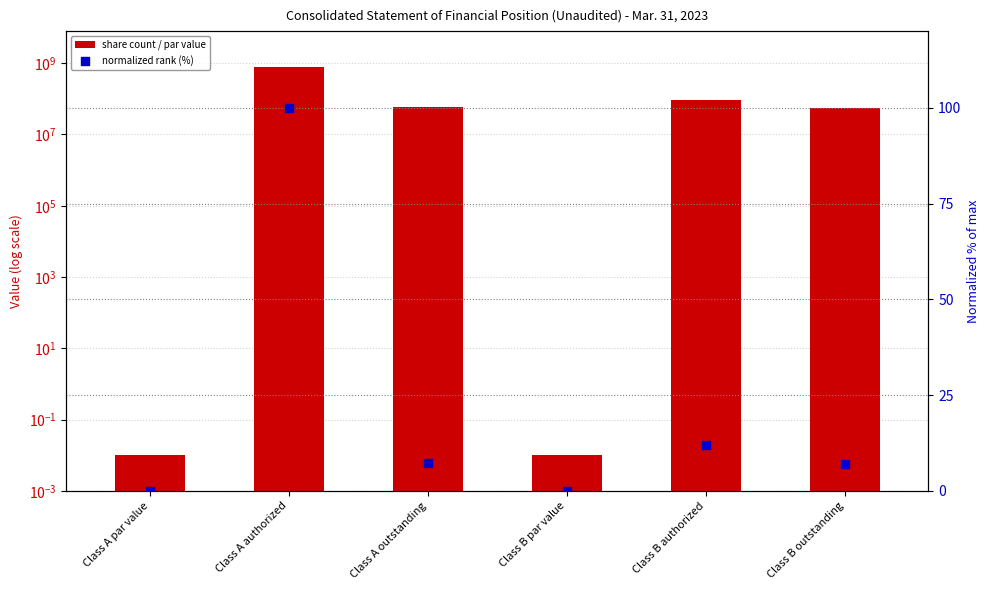

Which series has the largest Y range (max minus min)?

share count / par value